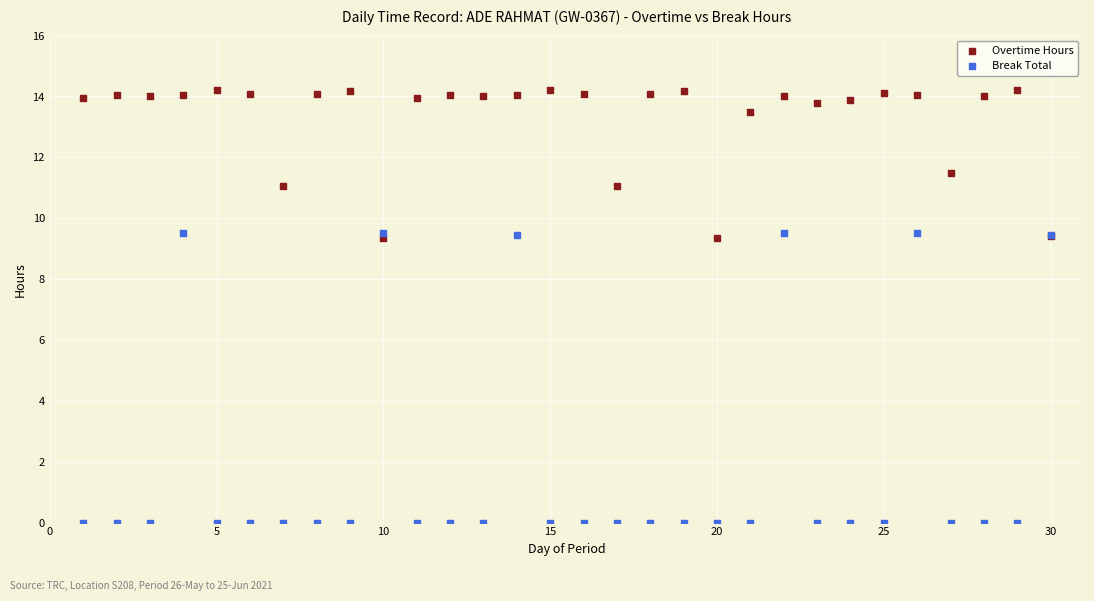

What are all the series names shown in the legend?

Overtime Hours, Break Total